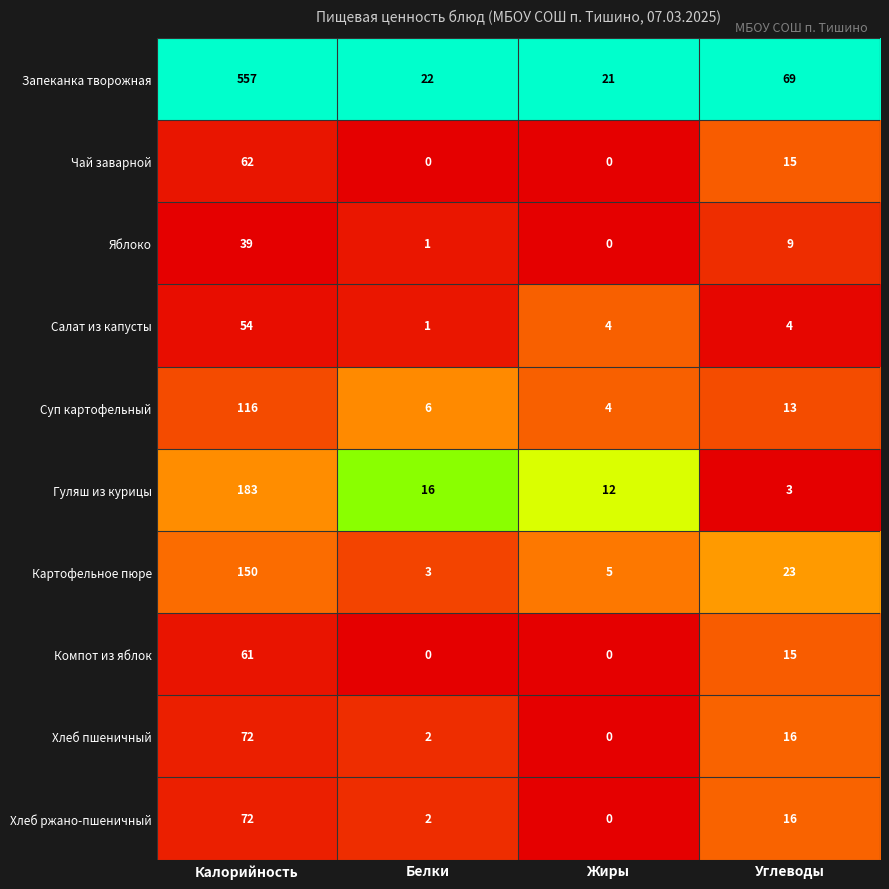

Which series has the largest total across all categories?

Запеканка творожная